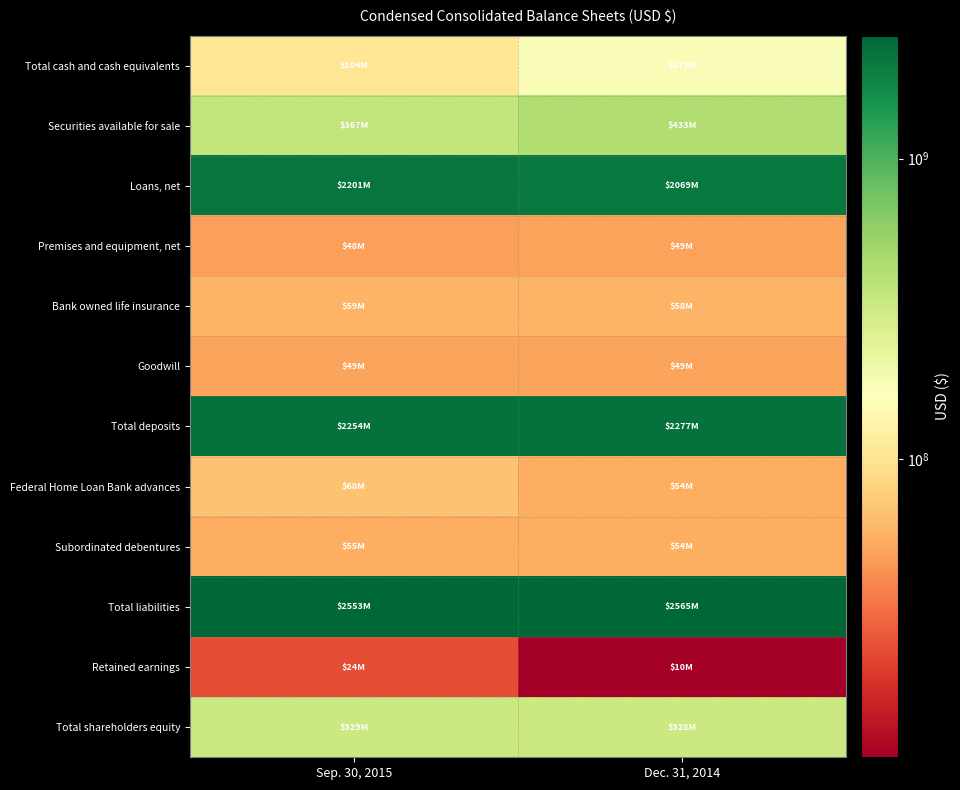

At which category does the chart reach its minimum across all series?

Dec. 31, 2014